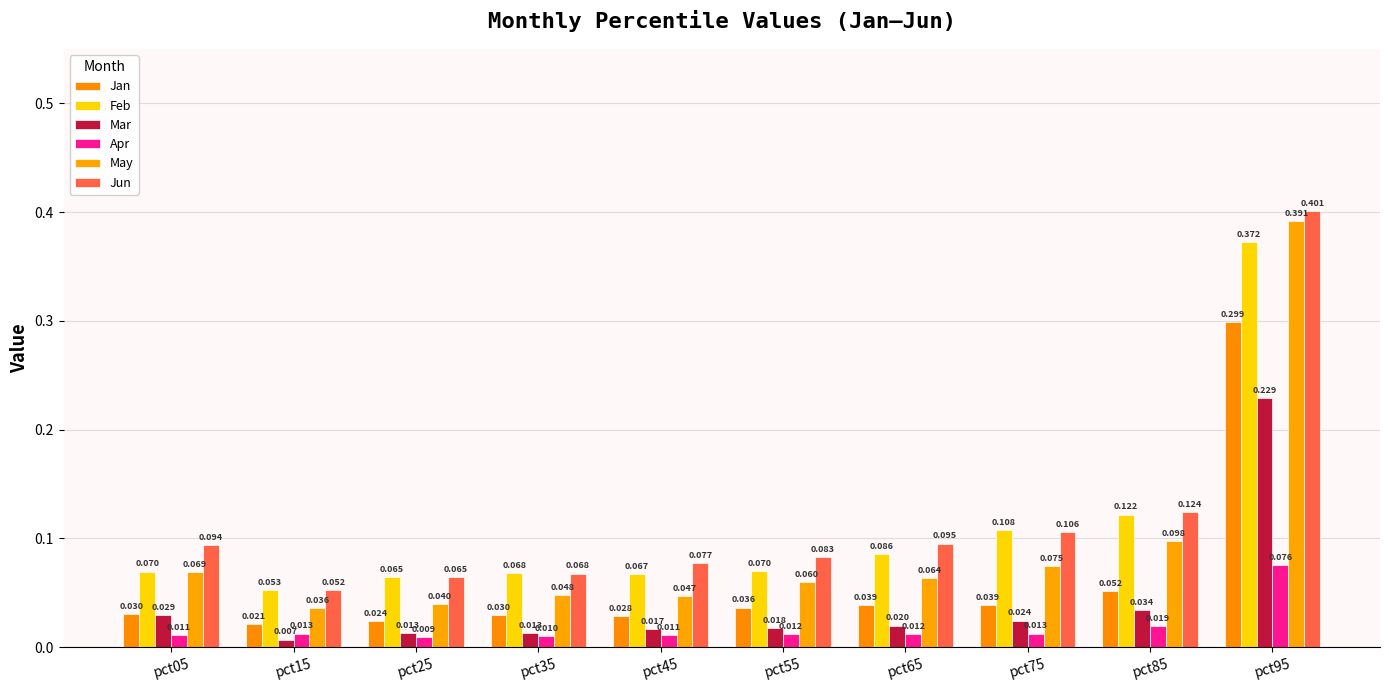

What is the average value of the May series?

0.1